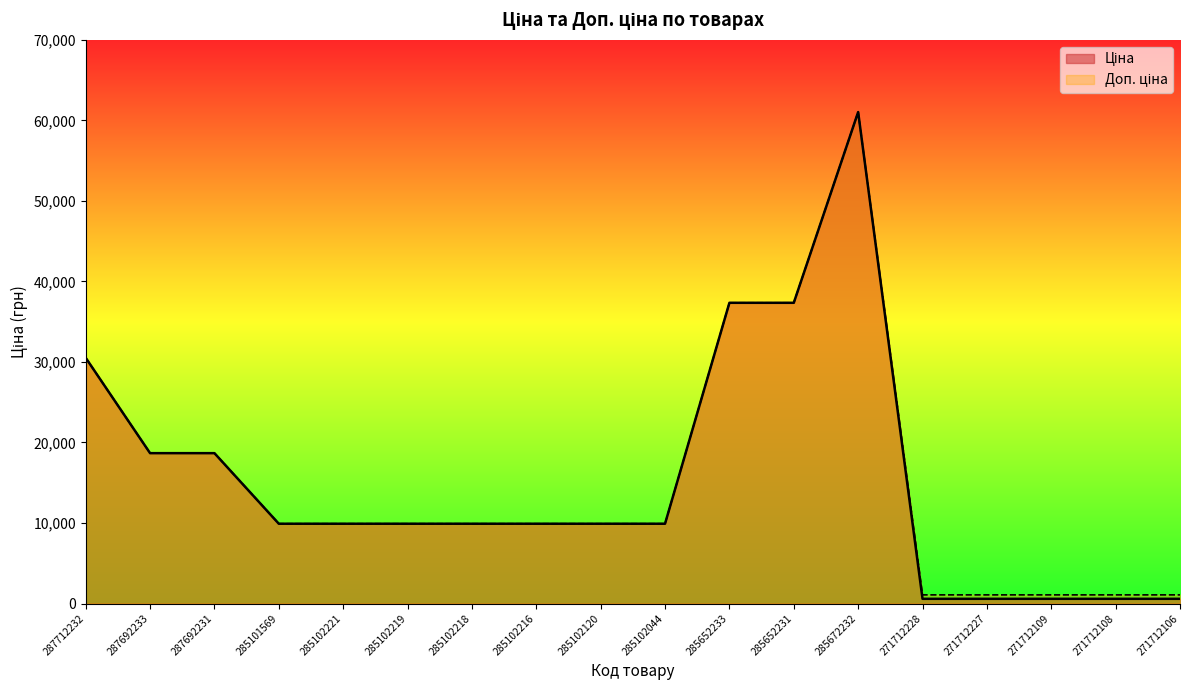

What is the total value across all series at 287692231?

37343.0